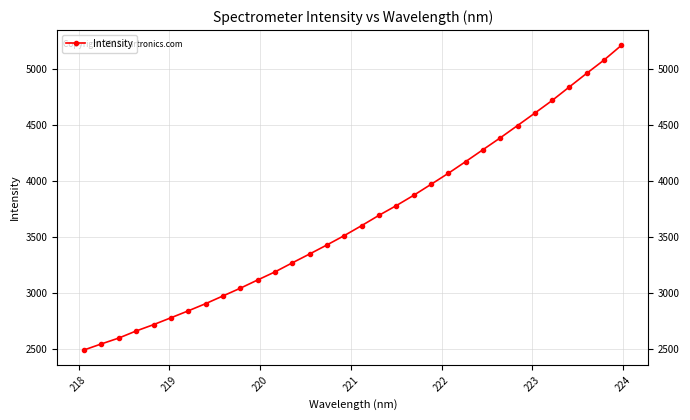

True or false: the data has more than 2 interior local peaks.

False